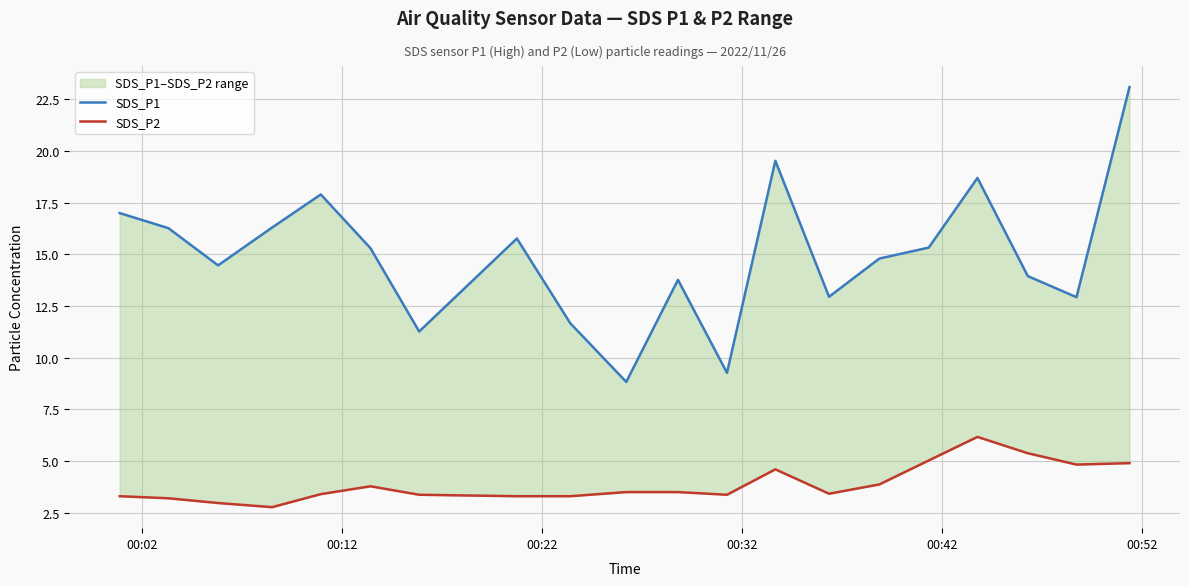

True or false: SDS_P1 and SDS_P2 cross at least once.

False